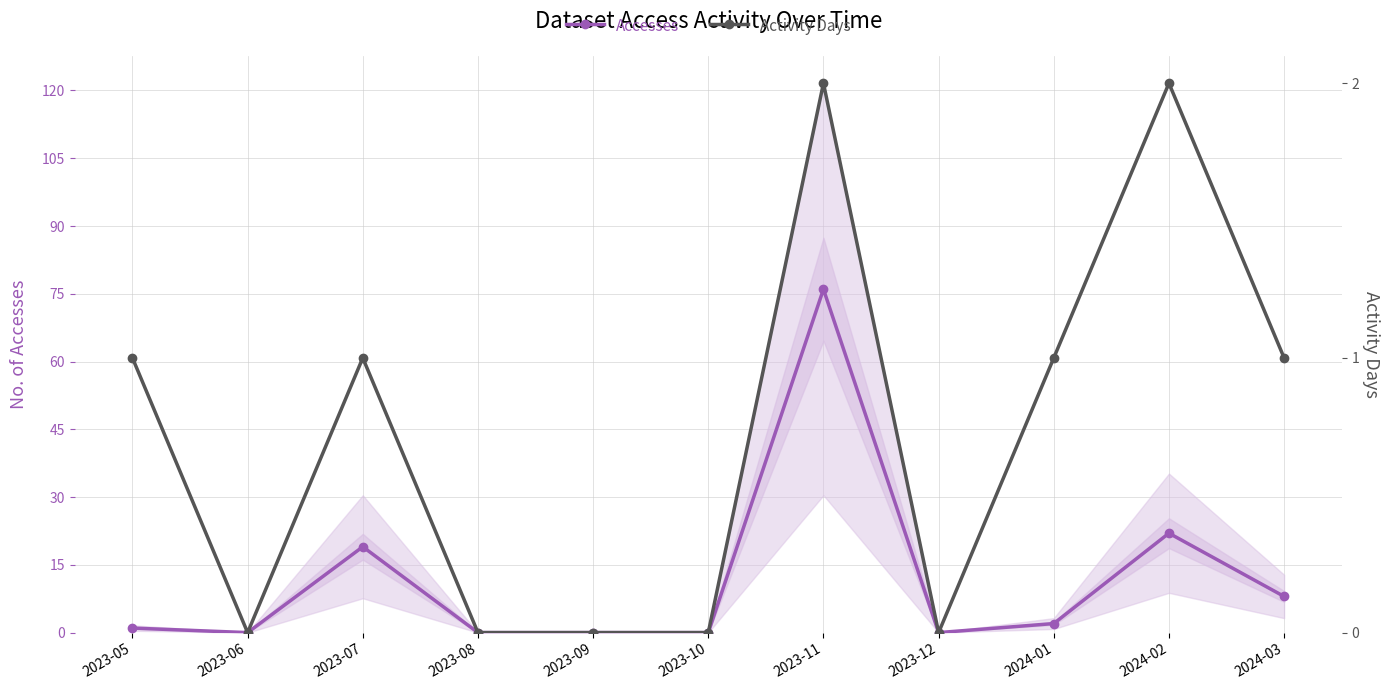

Which series has the largest range (max minus min)?

Accesses